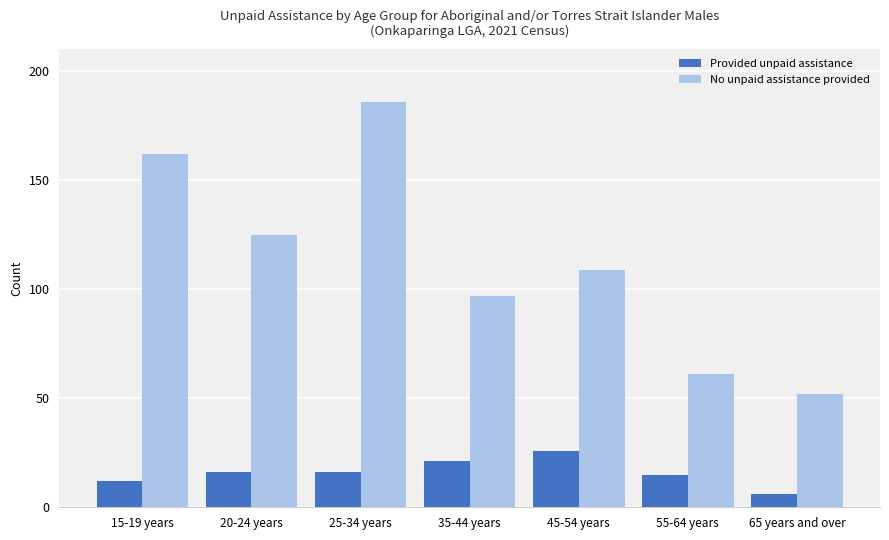

What position from the left is 45-54 years?

5